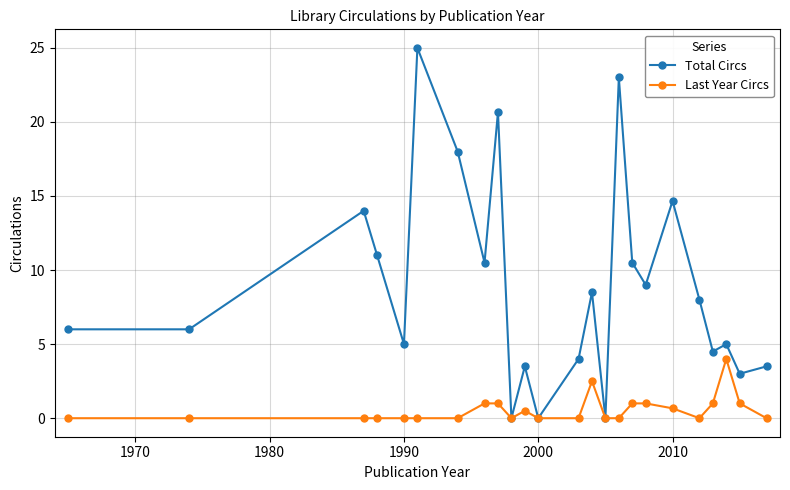

What is the highest value of the Total Circs series?

25.0